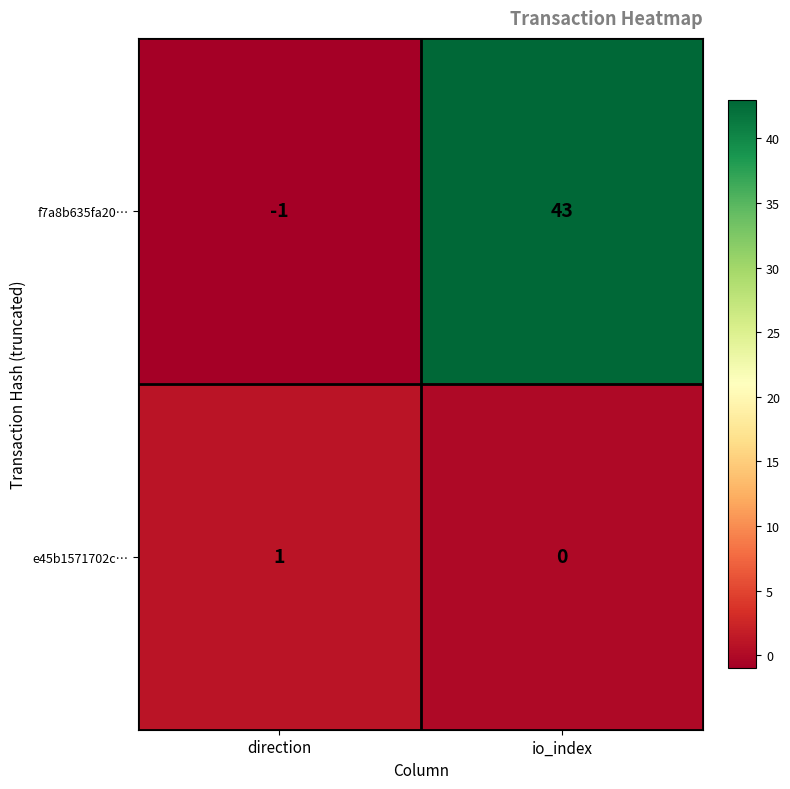

At which category is the sum across all series the highest?

io_index